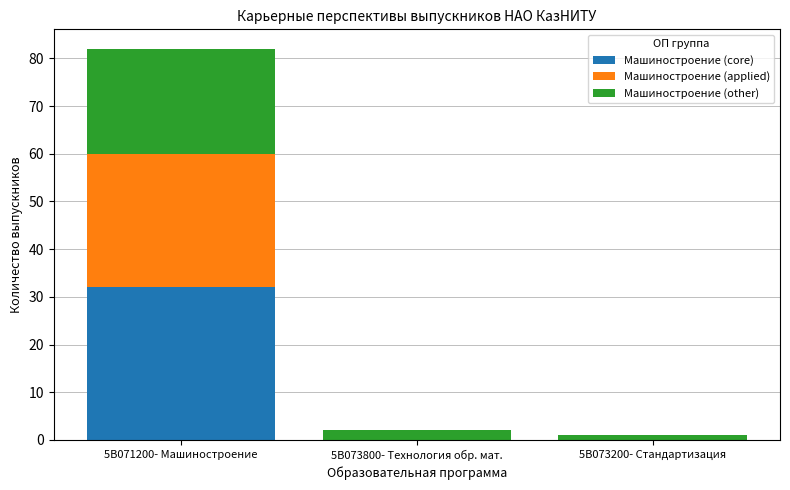

What is the highest value of the Машиностроение (core) series?

32